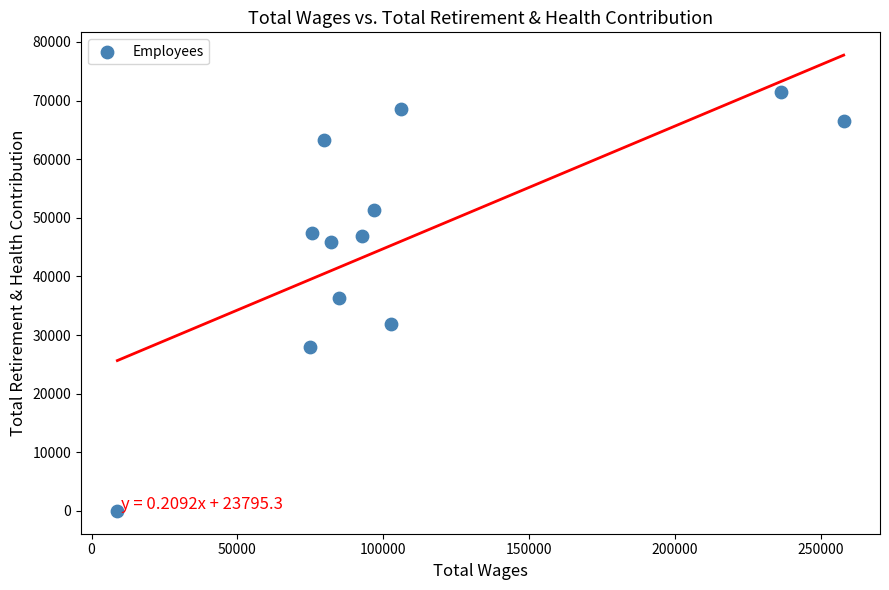

What is the range of X values (max minus min)?

249027